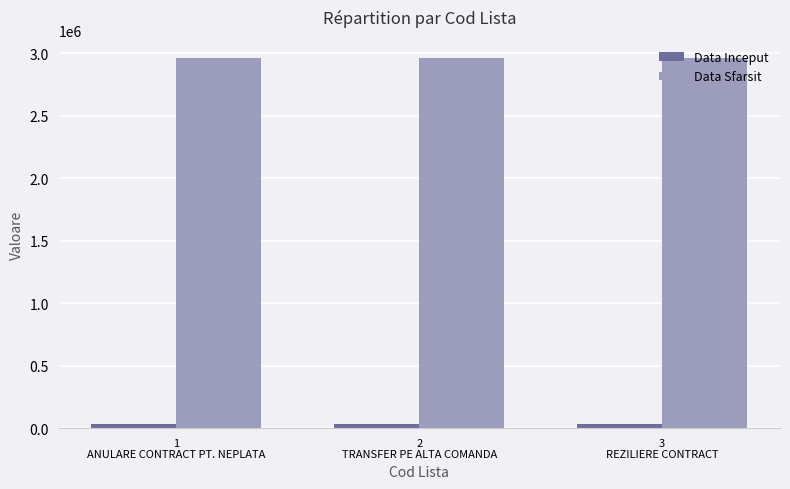

Rank the series by their average value, from lowest to highest.

Data Inceput, Data Sfarsit